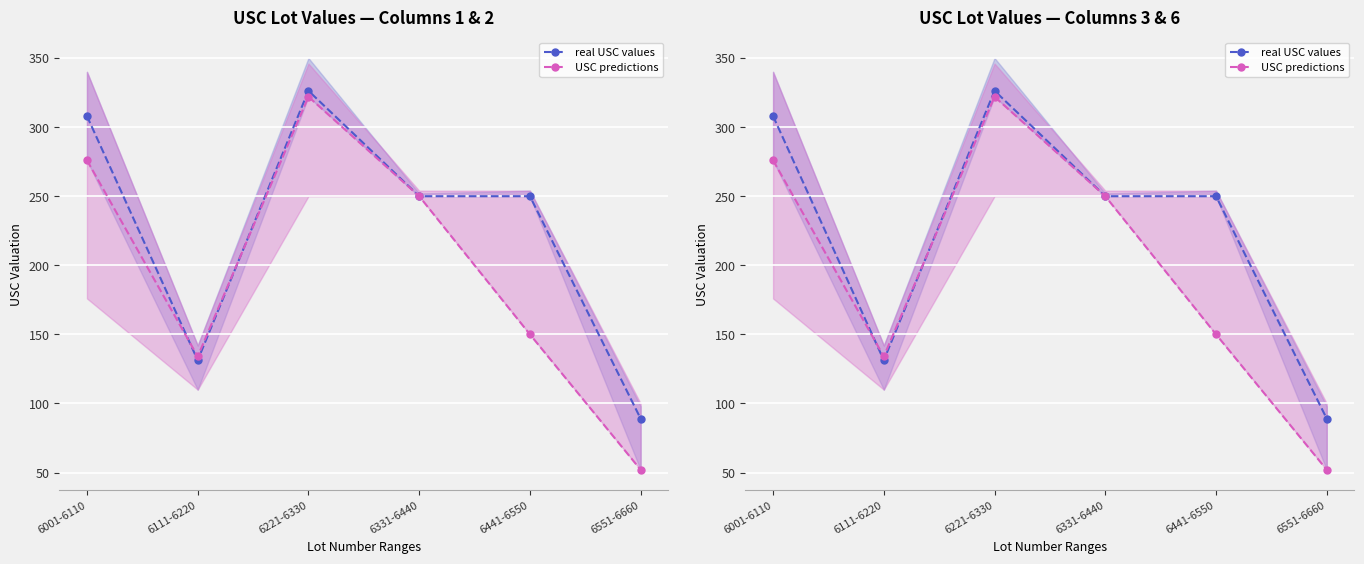

Is it true that real USC values equals 250.0 at 6331-6440?

True